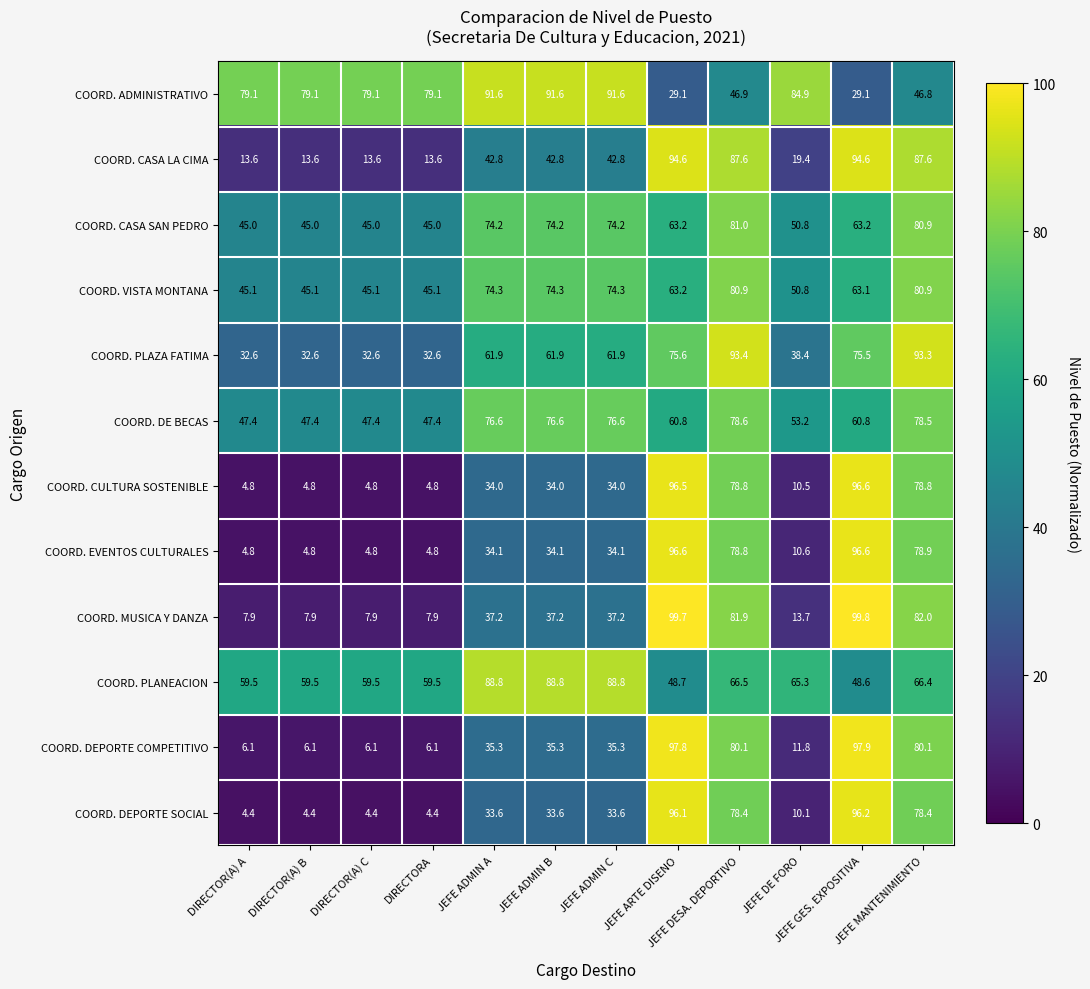

What is the highest value of the COORD. DE BECAS series?

78.6